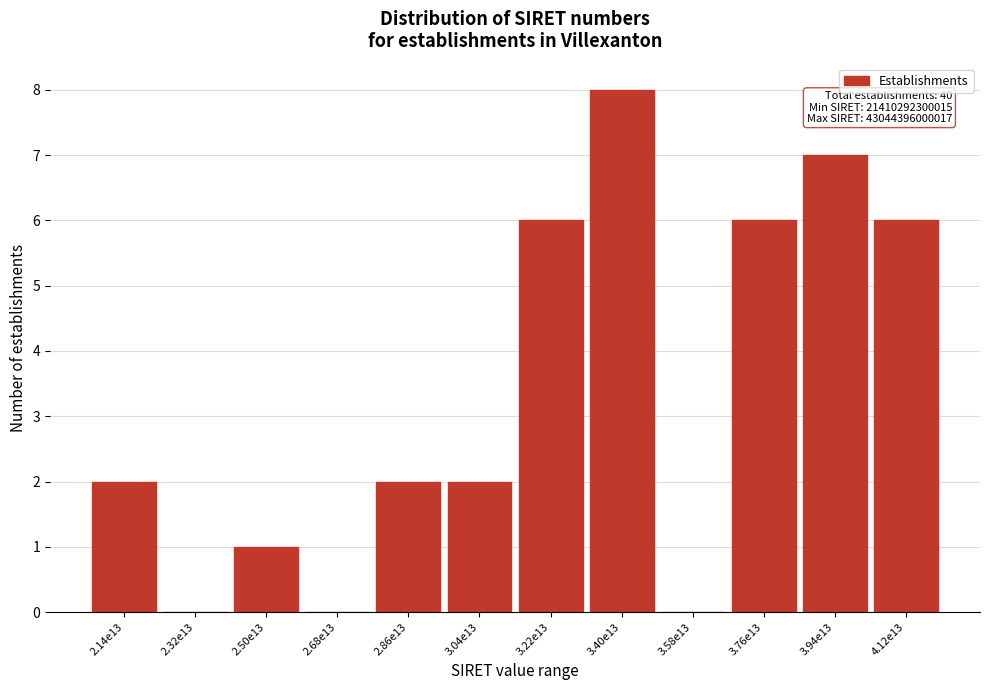

Reading right to left, extract all data points from this chart.

4.12e13=6	3.94e13=7	3.76e13=6	3.58e13=0	3.40e13=8	3.22e13=6	3.04e13=2	2.86e13=2	2.68e13=0	2.50e13=1	2.32e13=0	2.14e13=2